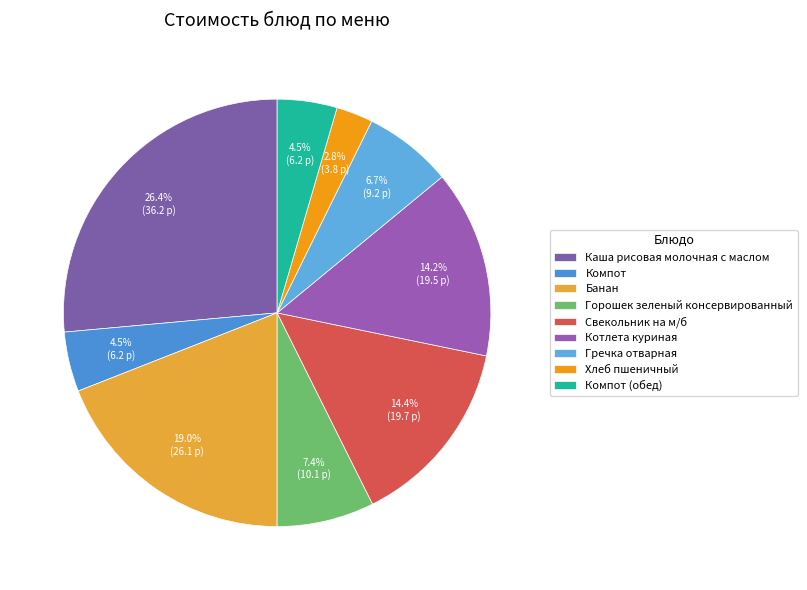

Which category has the biggest portion of the pie?

Каша рисовая молочная с маслом